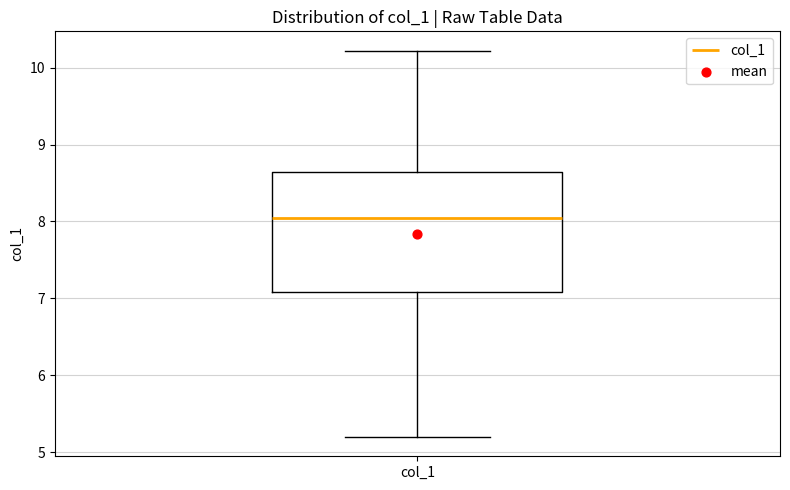

Transcribe this box plot: give where the median line is, the range the box spans, and where the two whiskers end, as read against the y-axis. The values are not printed on the chart, so give them approximately, as read against the axis.

median 8.1, box 7.1 to 8.6, whiskers 5.2 to 10.2